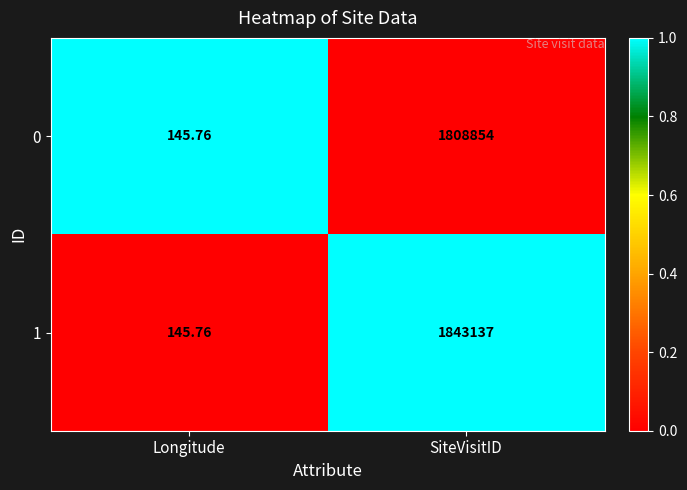

How many categories are shown in the chart?

2